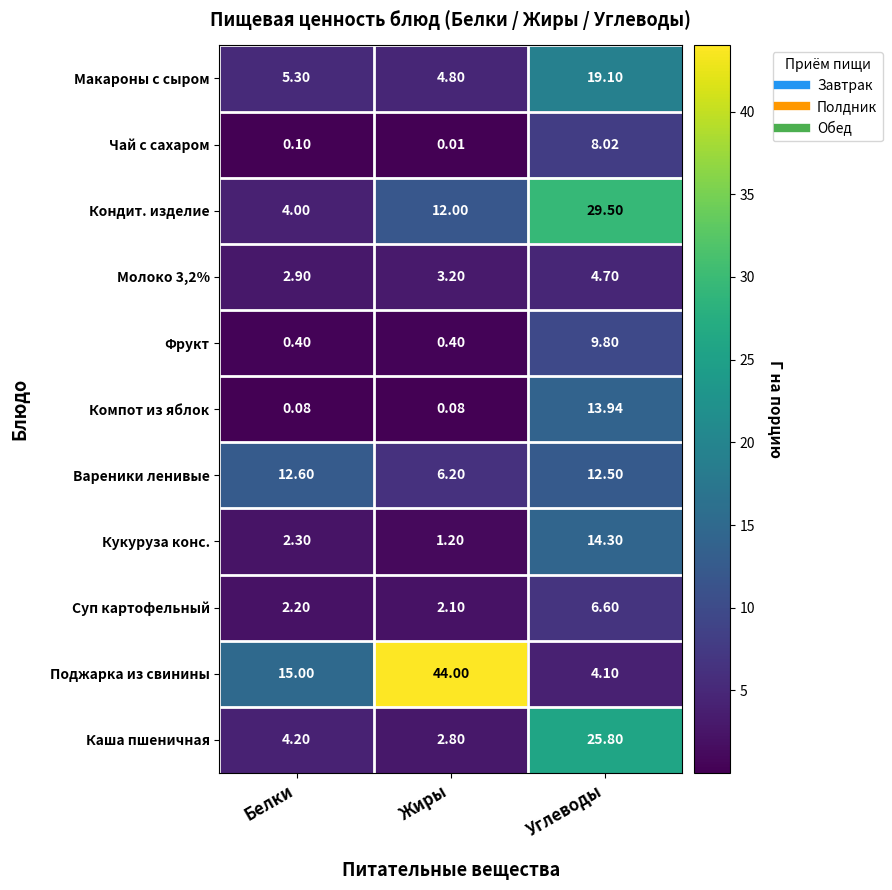

Which series has the largest range (max minus min)?

Поджарка из свинины